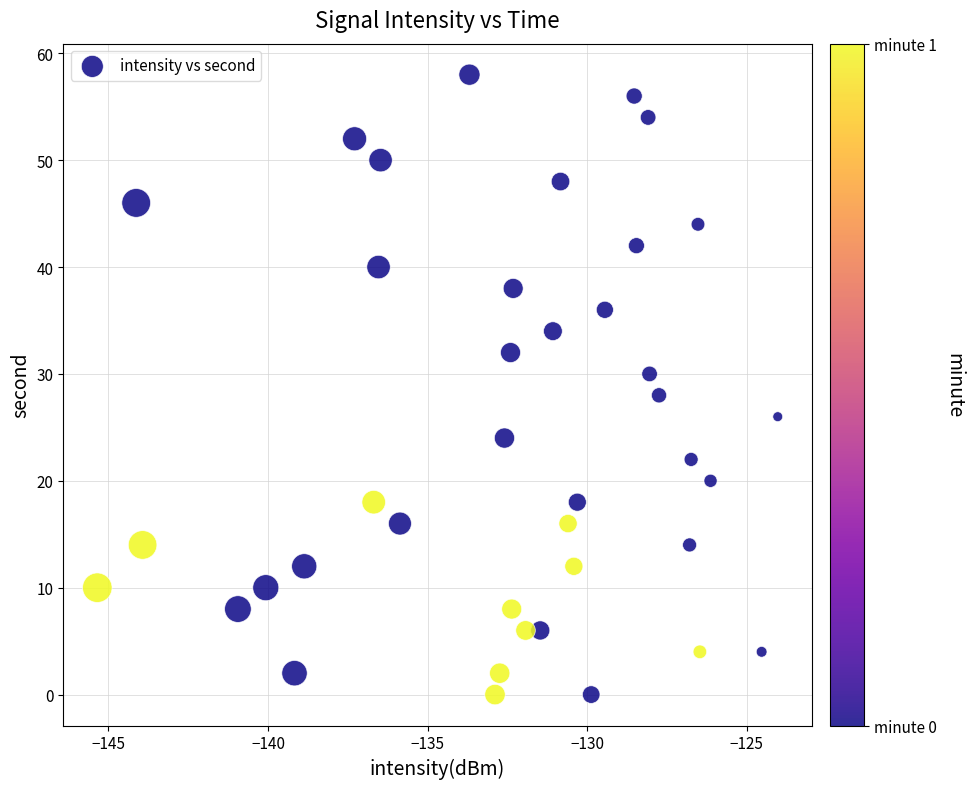

What is the range of Y values (max minus min)?

58